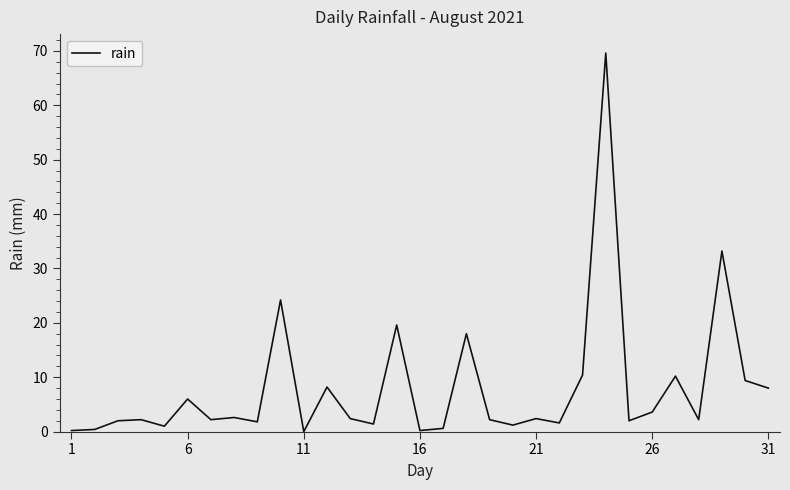

What is the greatest value displayed?

69.6